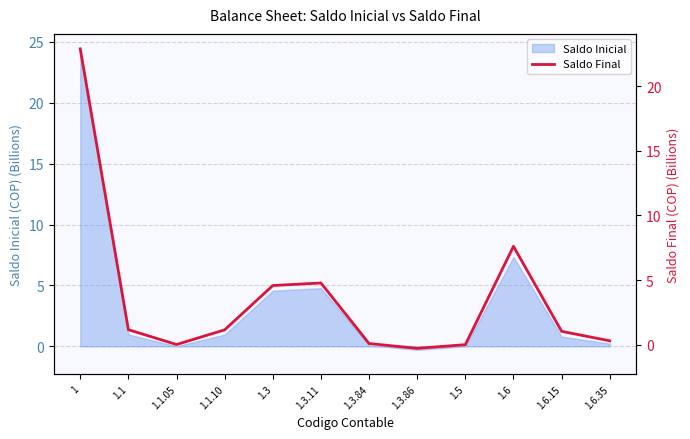

The value at 1.5 is -10.6. True or false?

False